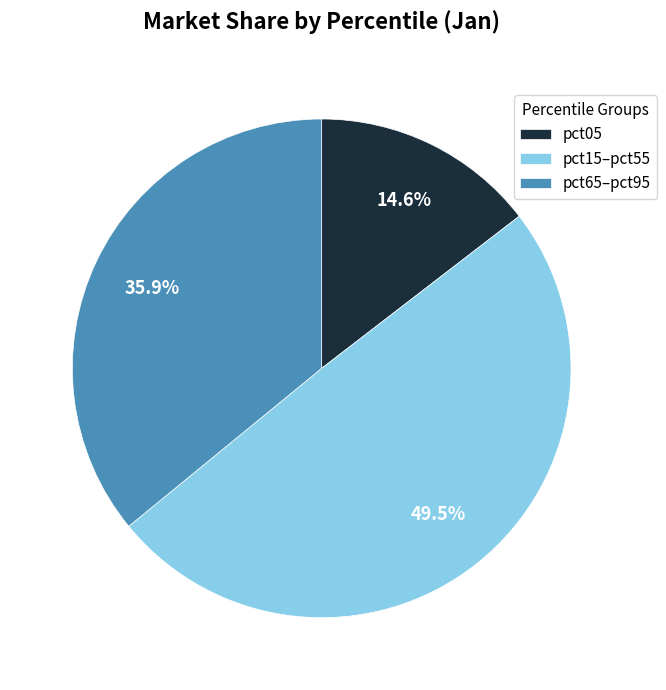

Rank the categories by value from lowest to highest.

pct05, pct65–pct95, pct15–pct55